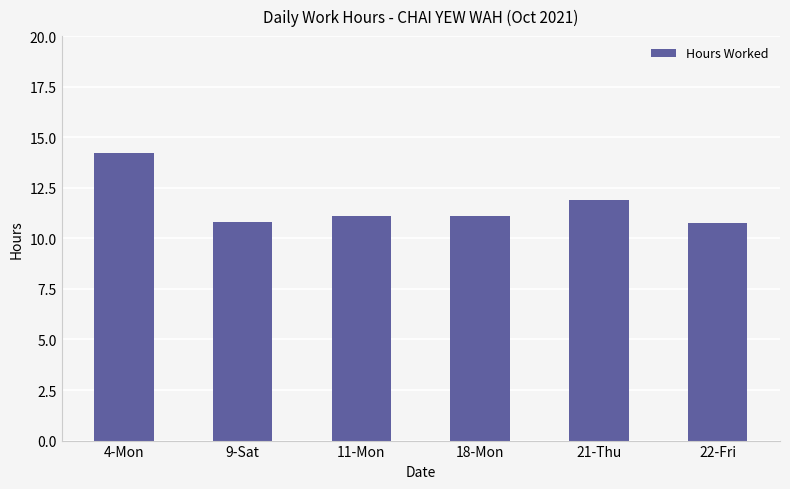

What is the difference between the maximum and second lowest values?

3.4